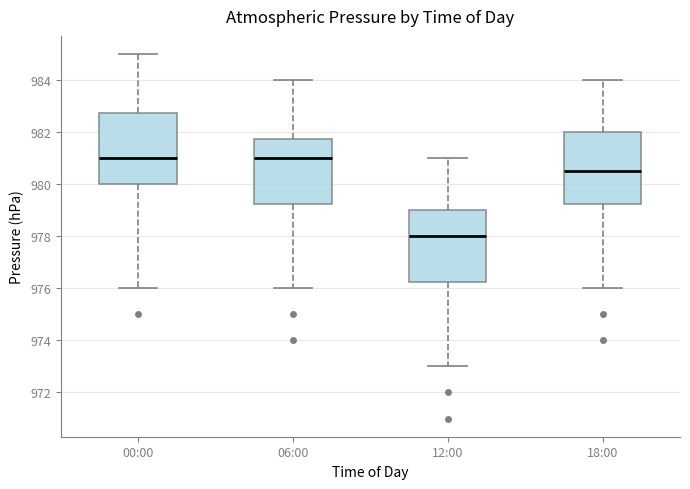

Reading left to right, read every box against the y-axis: the position of its median line, the range the box covers, and the ends of its whiskers. The values are not printed on the chart, so give them approximately, as read against the axis.

00:00: median 981.0, box 980.0 to 982.8, whiskers 976.0 to 985.0
06:00: median 981.0, box 979.2 to 981.8, whiskers 976.0 to 984.0
12:00: median 978.0, box 976.2 to 979.0, whiskers 973.0 to 981.0
18:00: median 980.6, box 979.2 to 982.0, whiskers 976.0 to 984.0